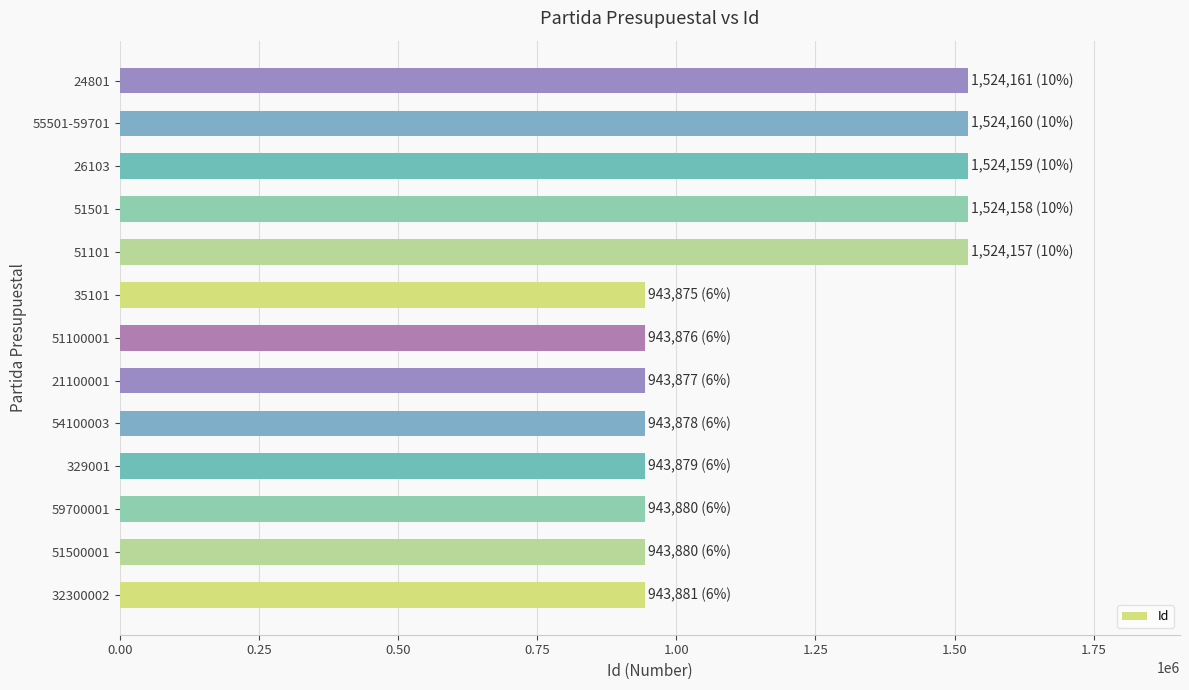

The value at 51101 is 841702. True or false?

False